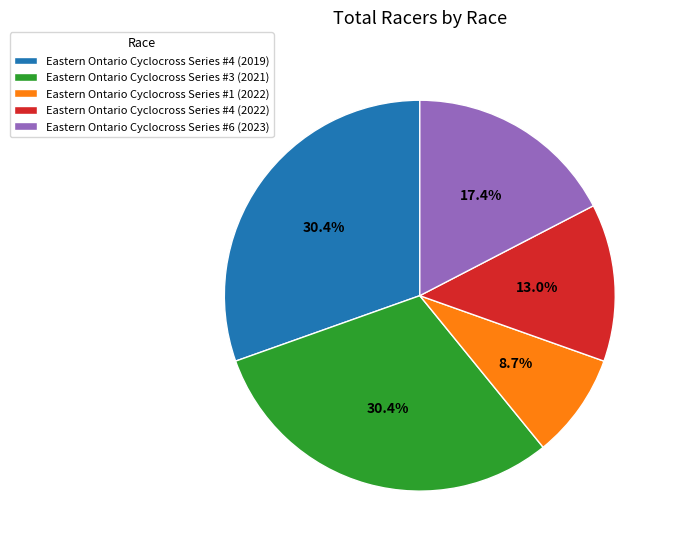

What is the smallest slice in the pie chart?

Eastern Ontario Cyclocross Series #1 (2022)